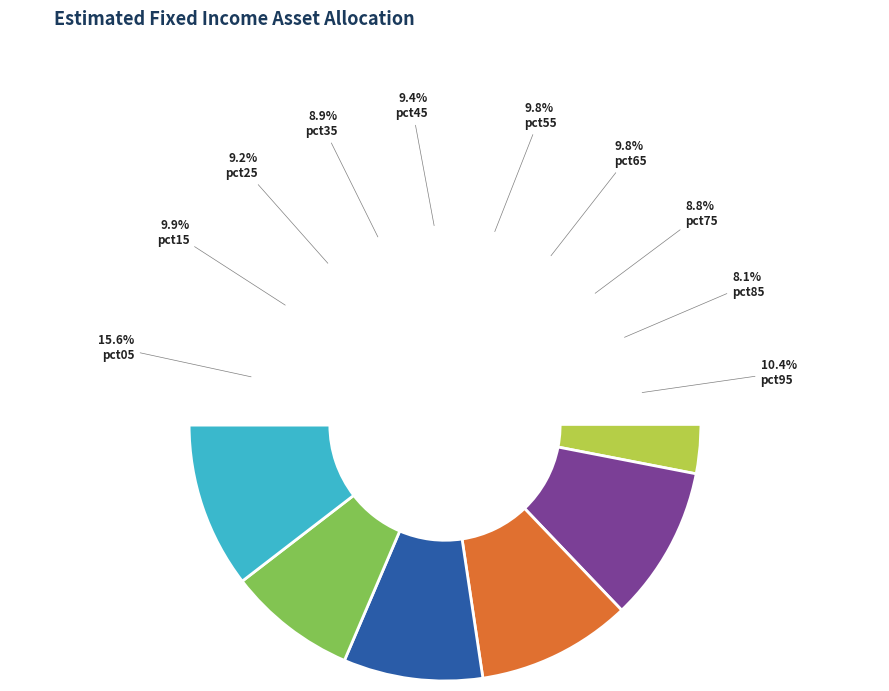

Do pct85 and pct95 together represent more than half of the pie?

No